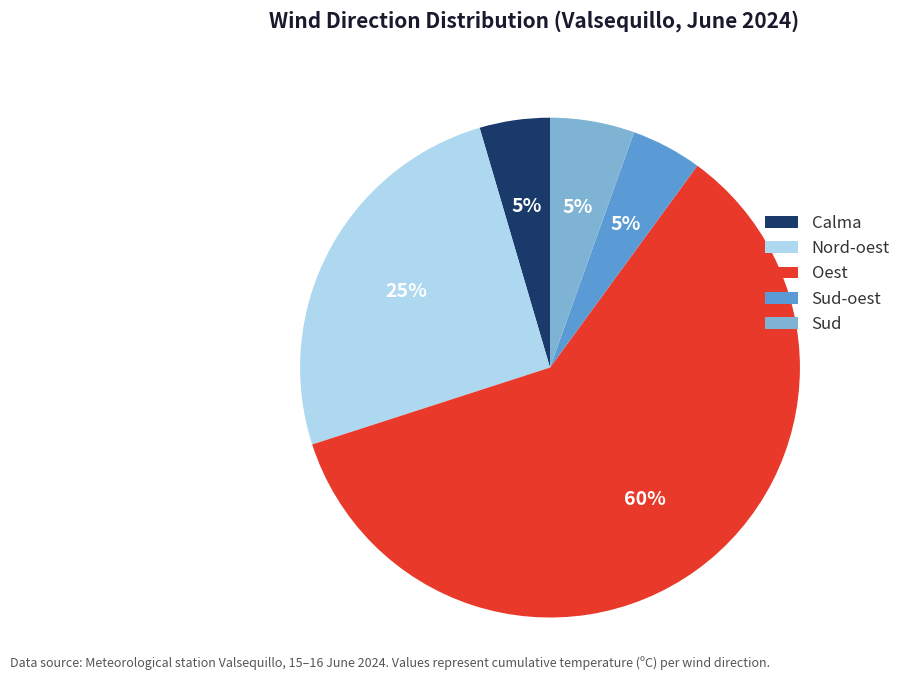

To the nearest percent, what is the difference between the largest and smallest slice percentages?

55%